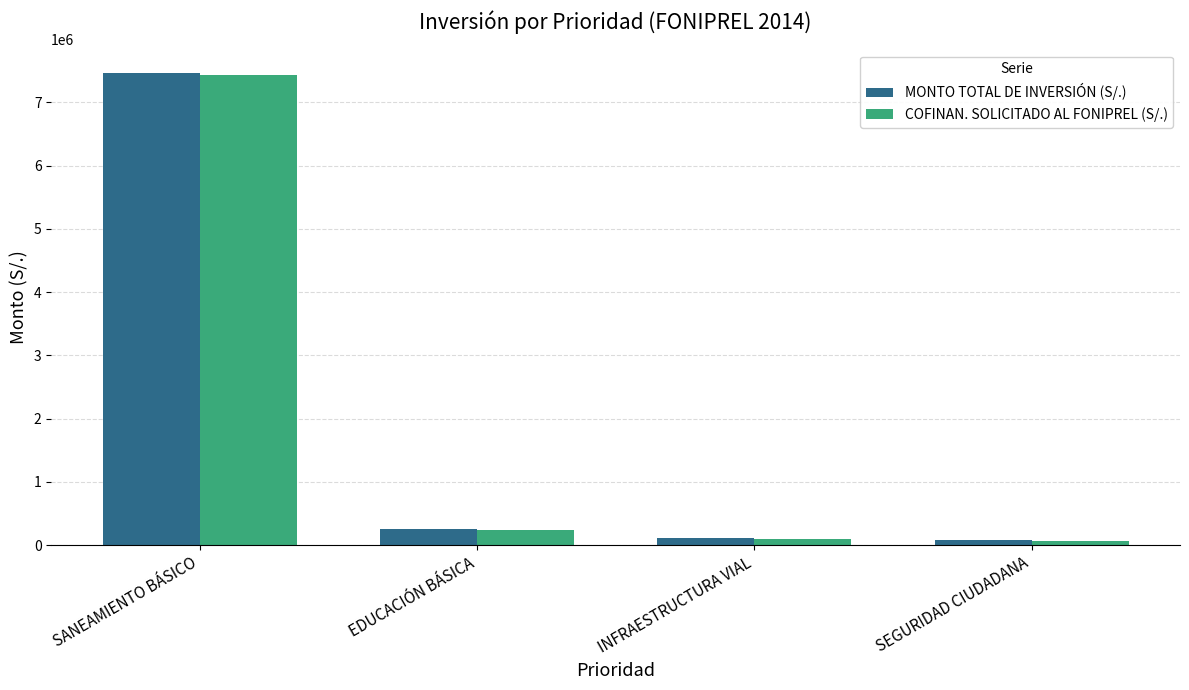

What is the difference between the MONTO TOTAL DE INVERSIÓN (S/.) values at SEGURIDAD CIUDADANA and EDUCACIÓN BÁSICA?

183558.0